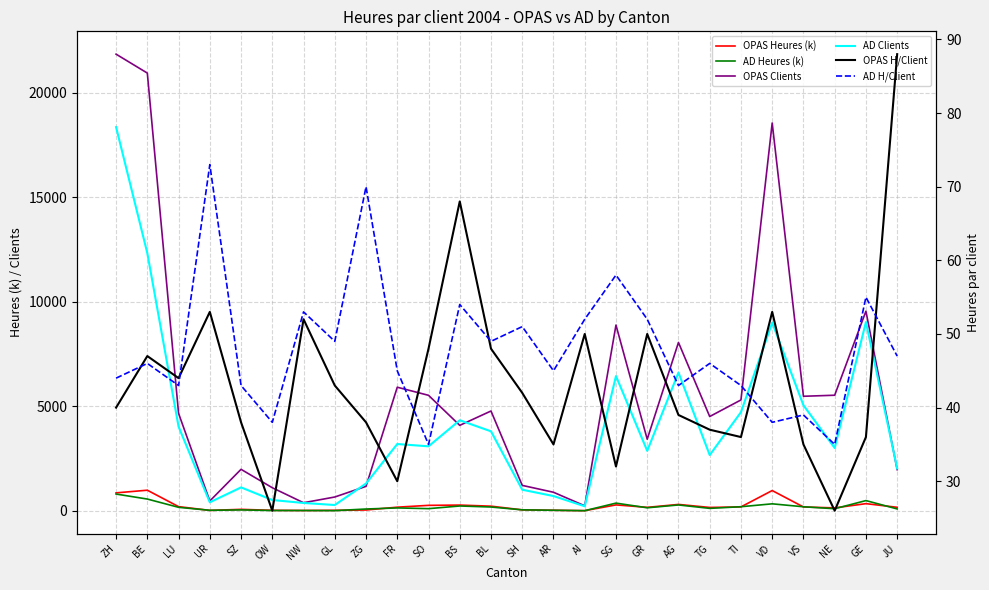

Between BL and AG, which series saw the biggest shift?

OPAS Clients